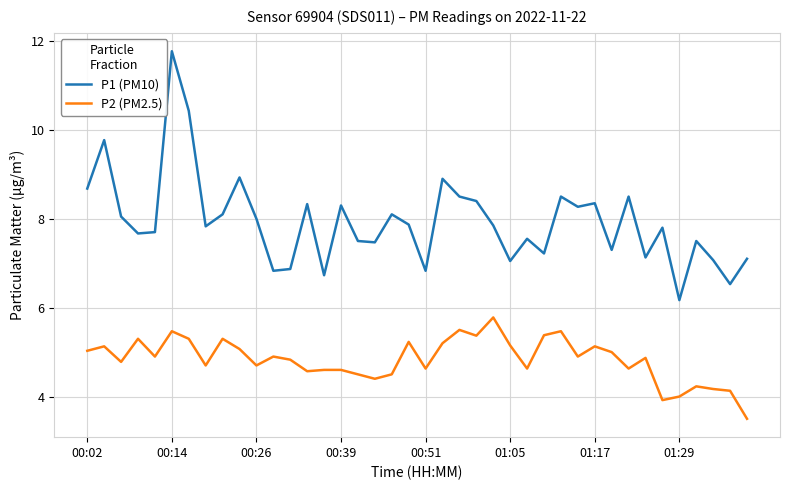

Rank the series by their average value, from lowest to highest.

P2 (PM2.5), P1 (PM10)